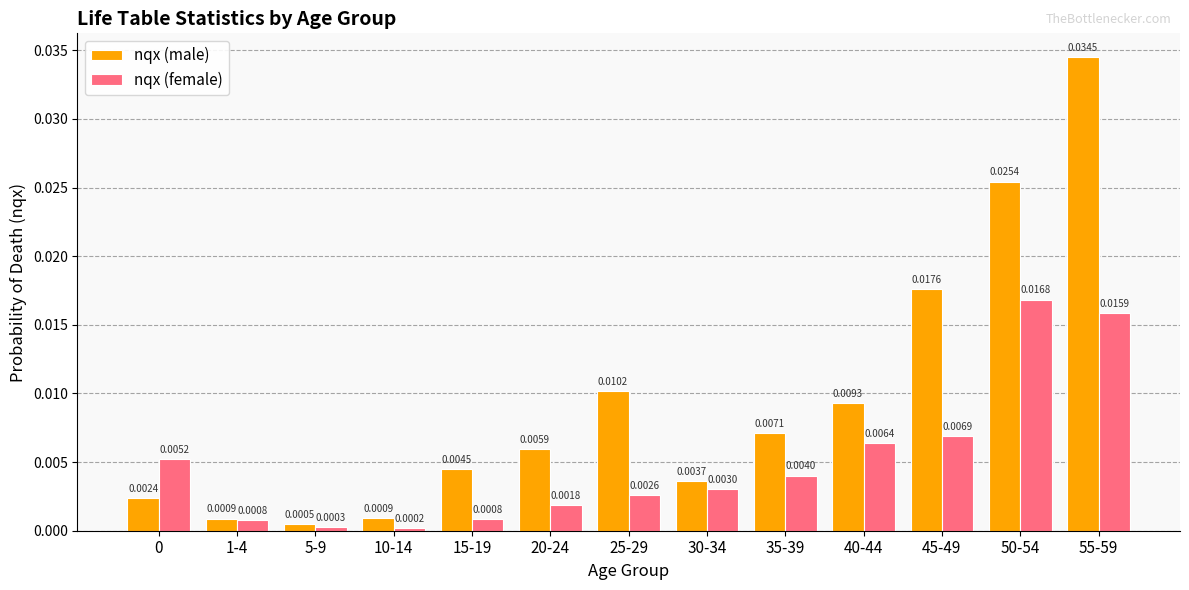

At 1-4, list the series in order from smallest to largest.

nqx (female), nqx (male)